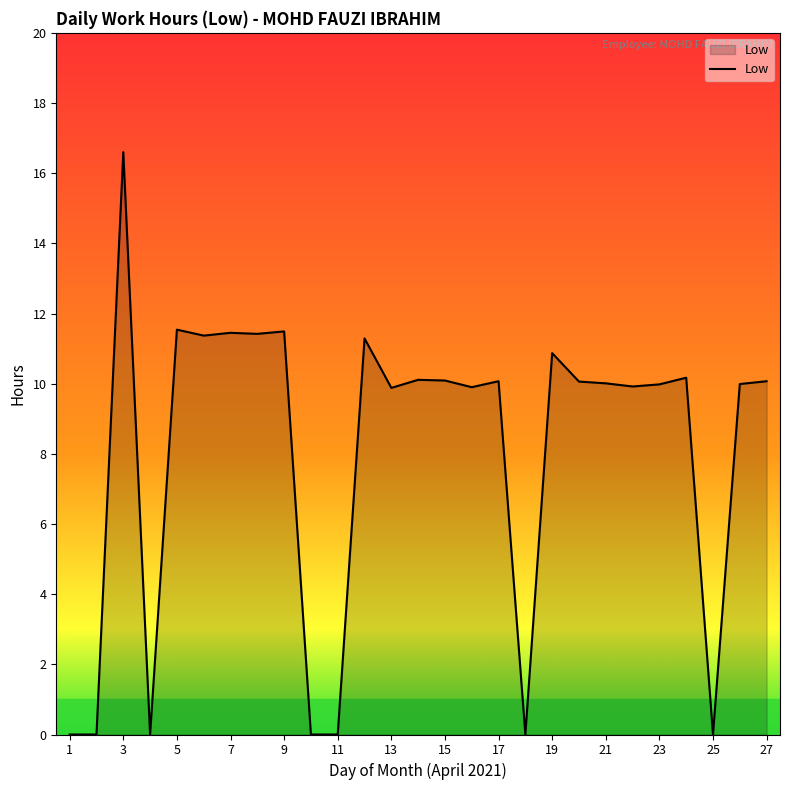

What is the difference between the maximum and minimum values?

16.6